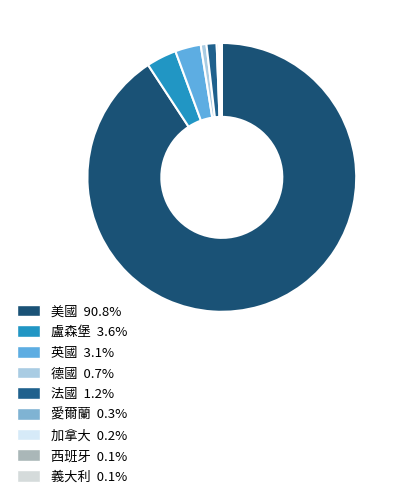

Which slice is the smallest?

義大利